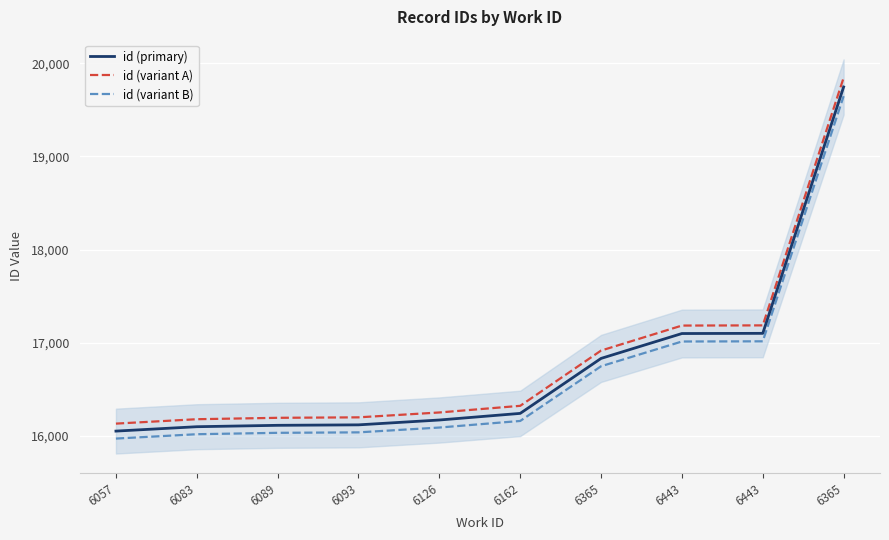

Rank the series by their maximum value, from lowest to highest.

id (variant B), id (primary), id (variant A)